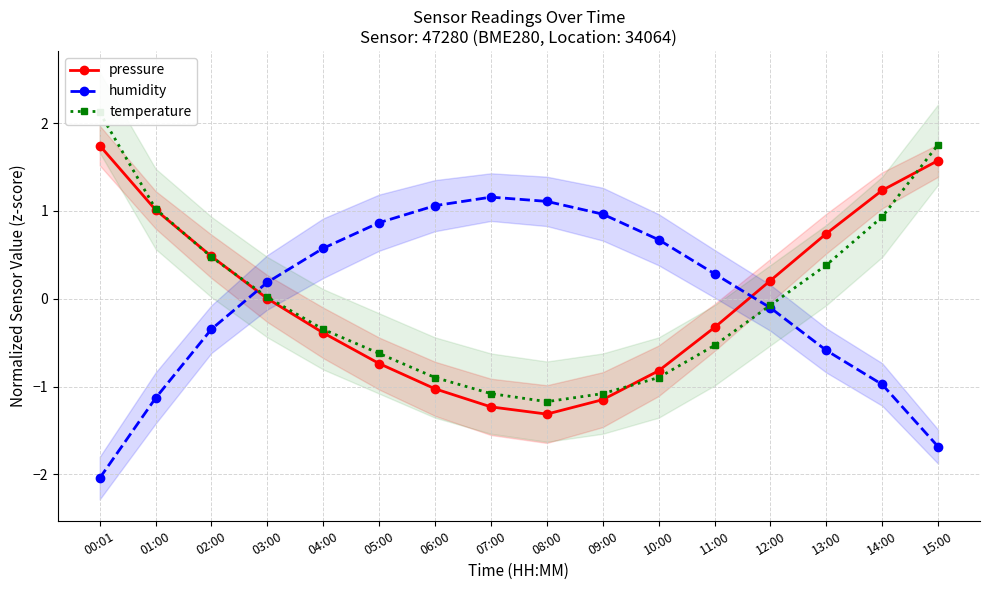

What is the sum of the pressure values at 04:00 and 11:00?

-0.7